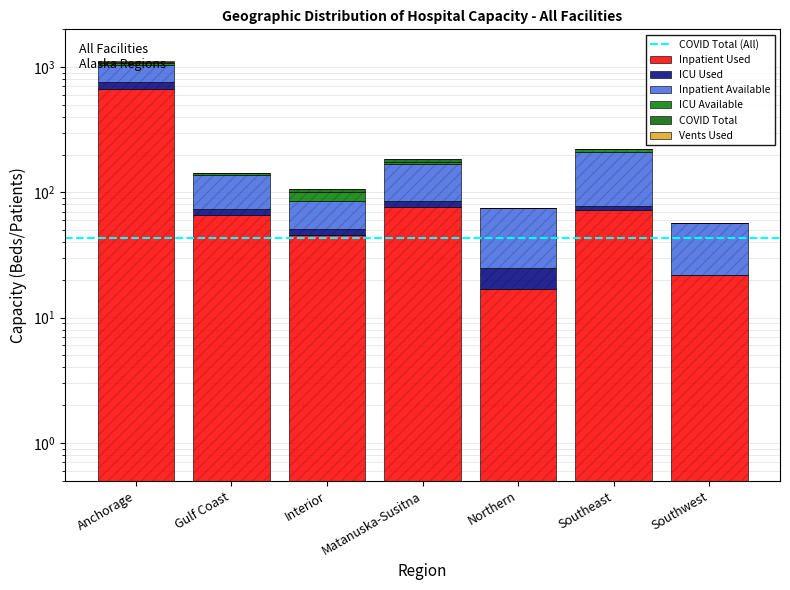

The COVID Total series shows 1 at Gulf Coast. True or false?

True